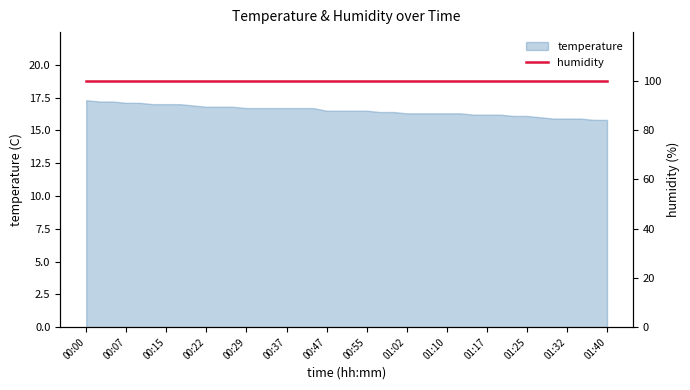

What is the label of the 21st point from the left?

00:52